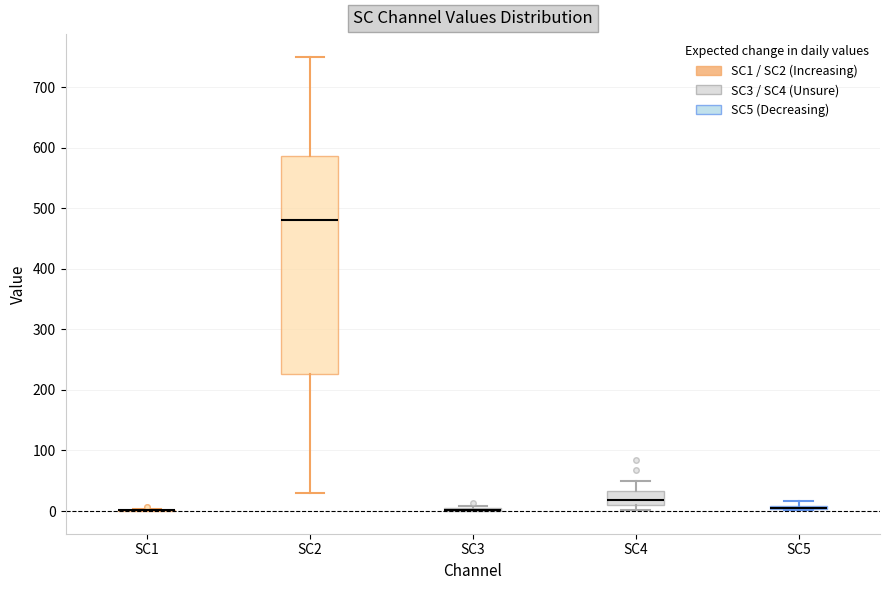

Where is the lower edge of the box for SC5 on the y-axis? The values are not printed on the chart, so give them approximately, as read against the axis.

0